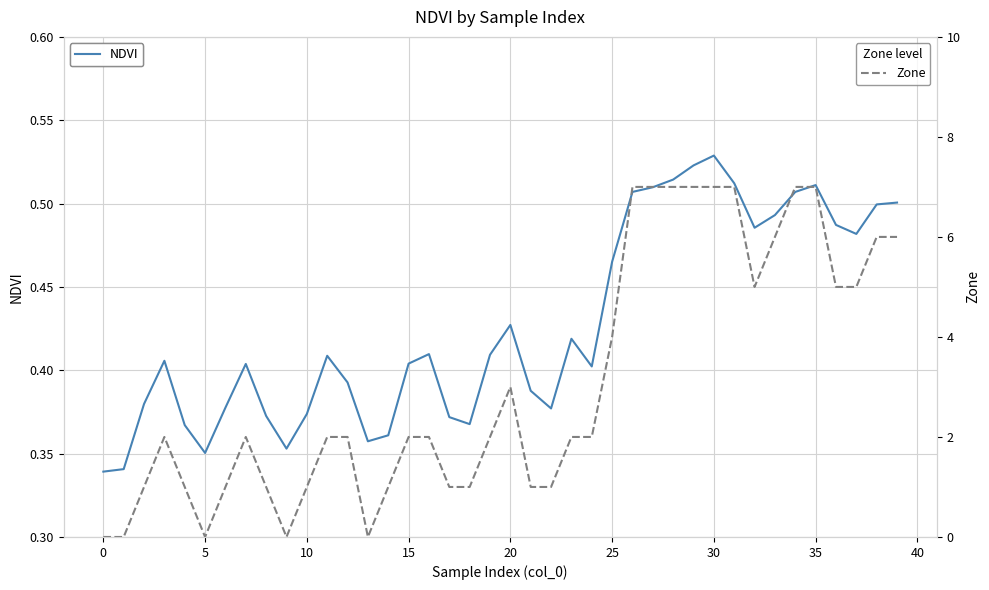

Which category has the highest value across all series?

26